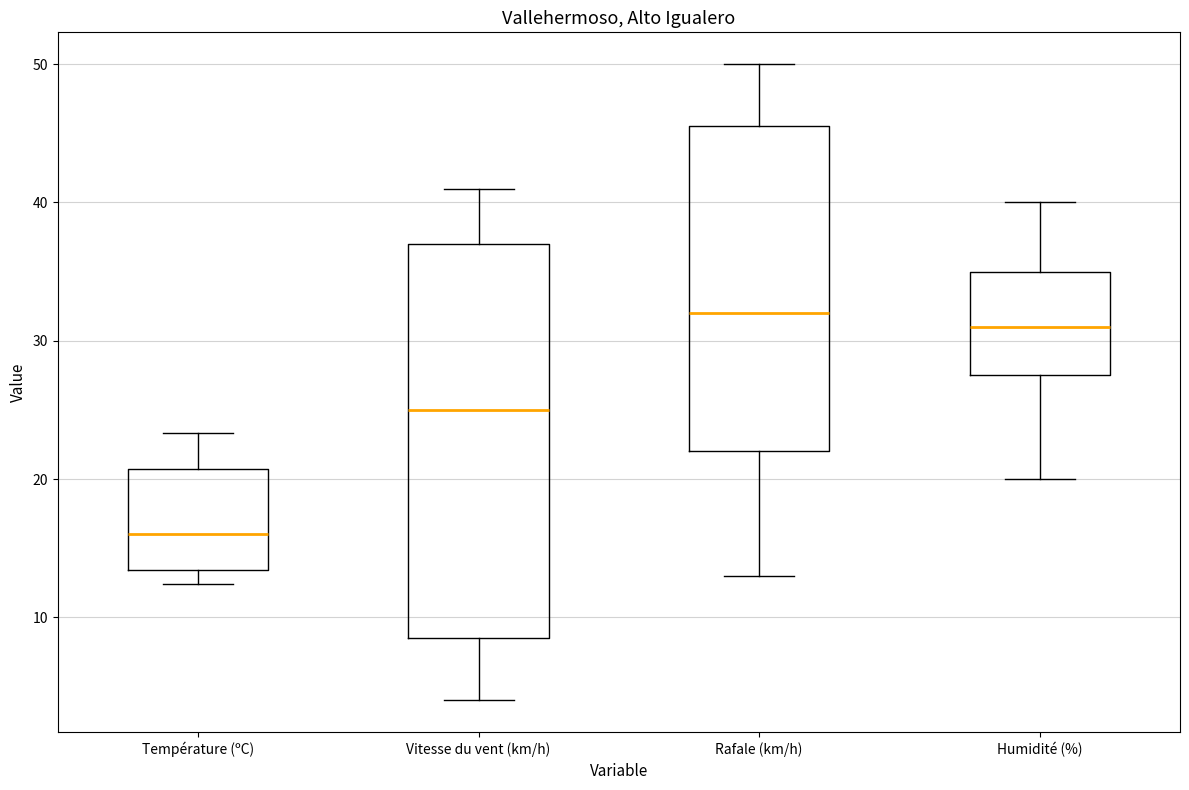

Which box is the tallest, from its lower edge to its upper edge?

Vitesse du vent (km/h)